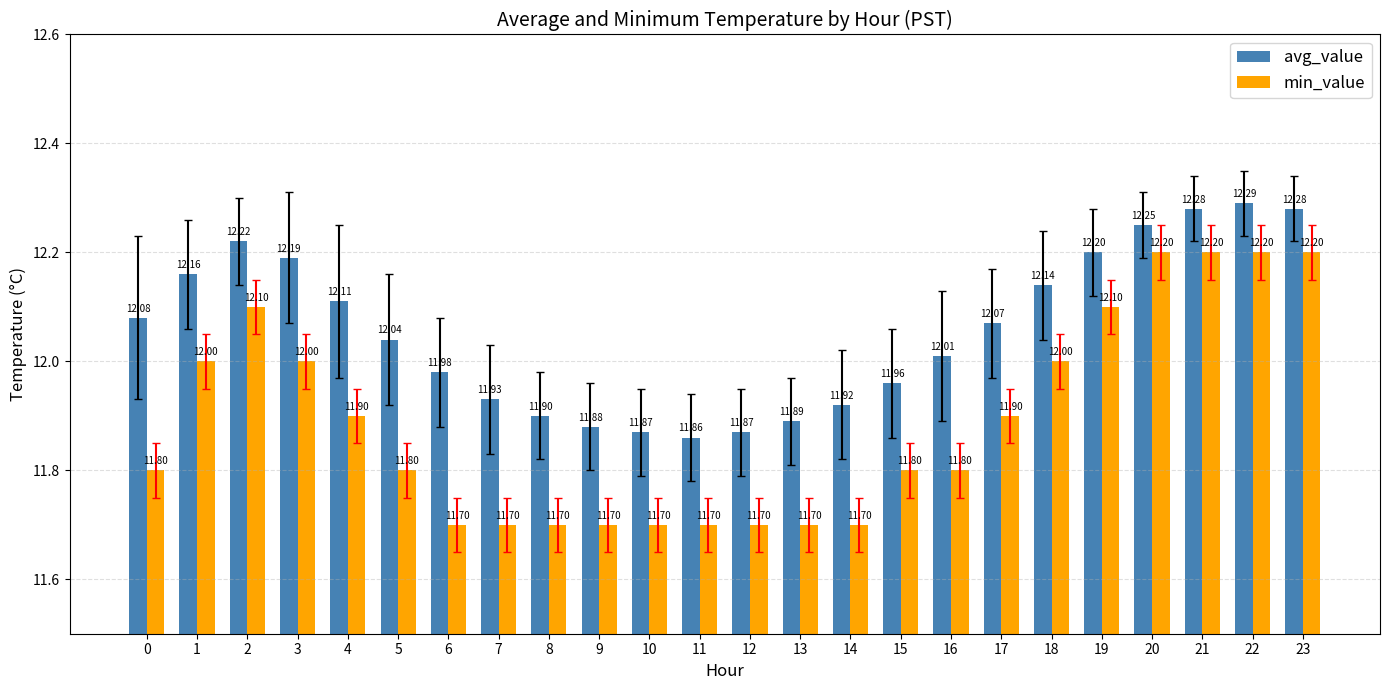

What is the difference between the maximum and second lowest values in the avg_value series?

0.4